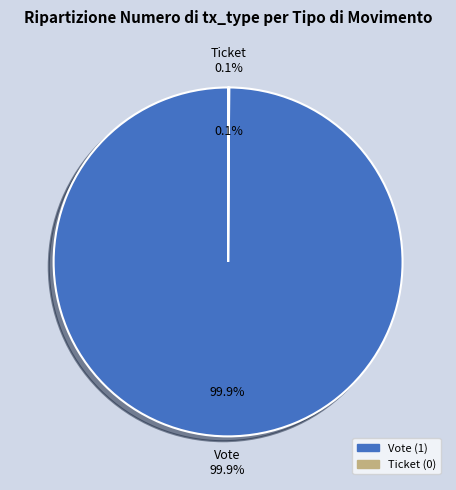

Is there any slice that represents more than half of the pie?

Yes